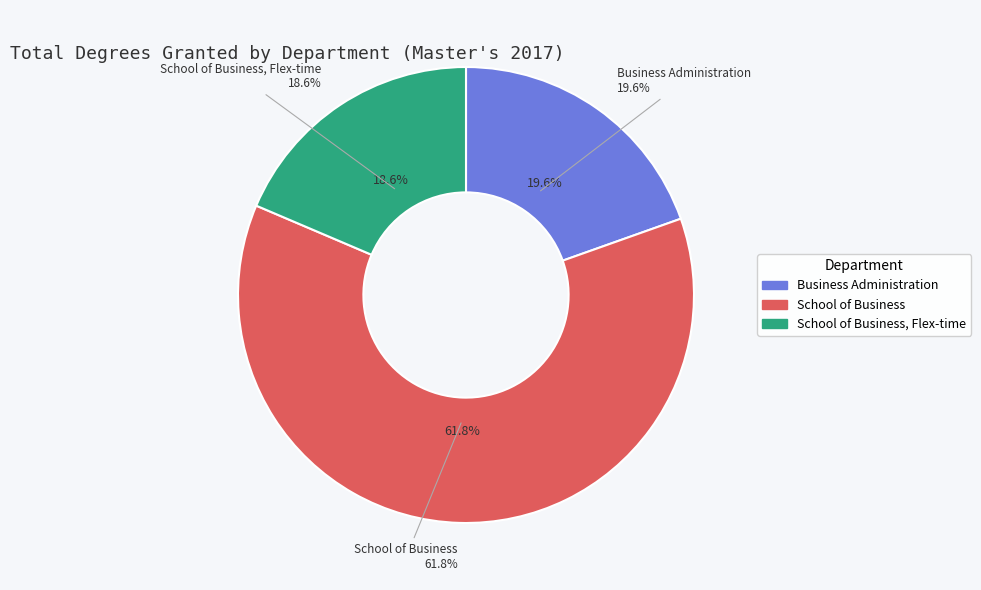

Is it true that School of Business is 62% of the pie?

True